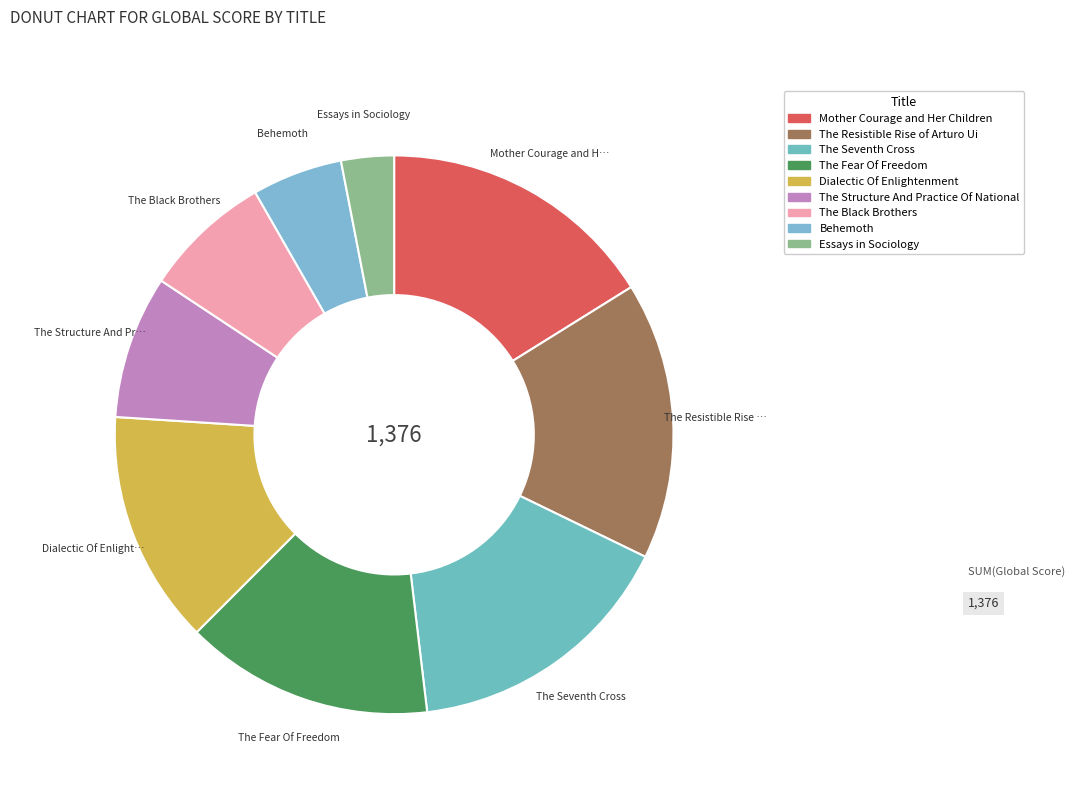

The Behemoth slice represents 5% of the pie. True or false?

True